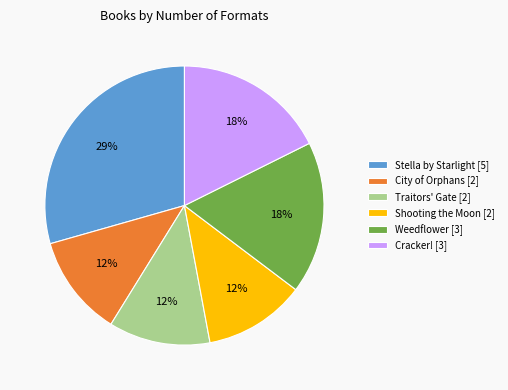

Combined, do Traitors' Gate [2] and Shooting the Moon [2] account for over 50%?

No